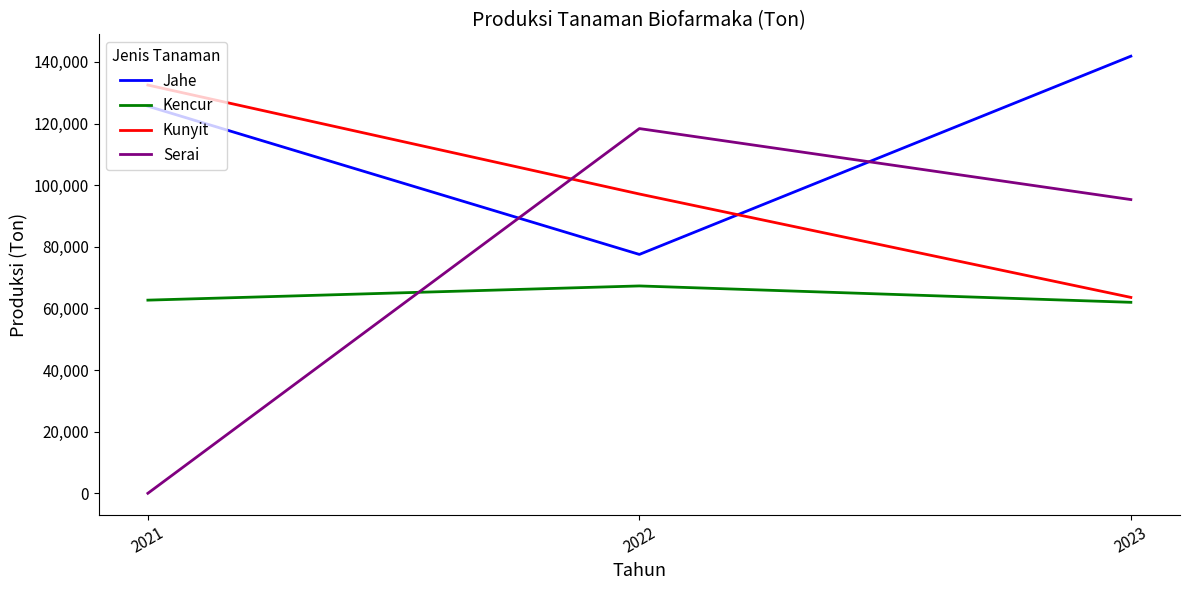

How many lines are shown in the chart?

4